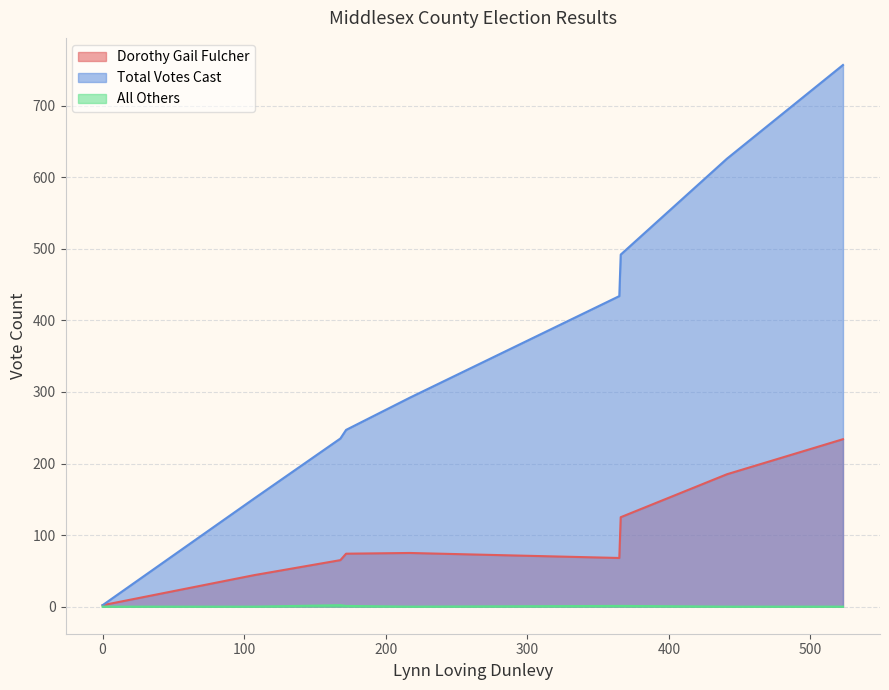

True or false: Dorothy Gail Fulcher and All Others cross at least once.

False